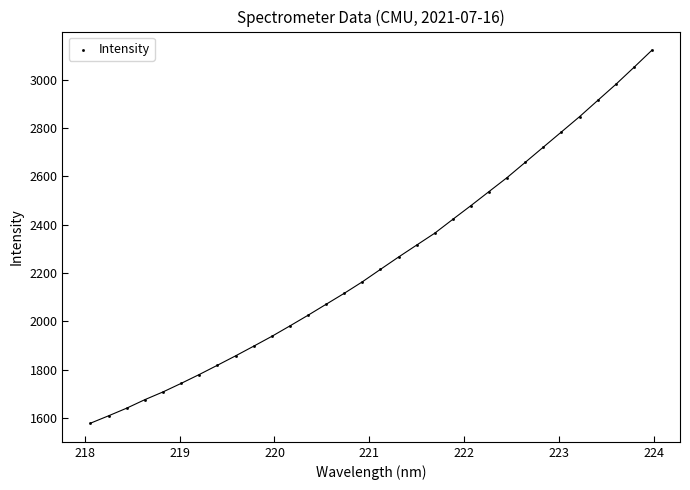

What is the range of Y values (max minus min)?

1543.6